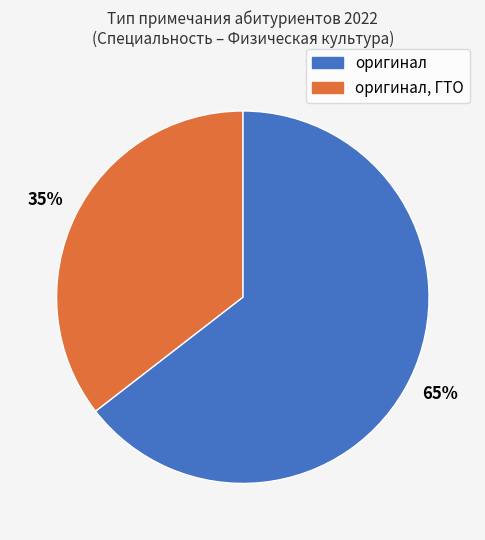

Is there a majority slice in this chart?

Yes